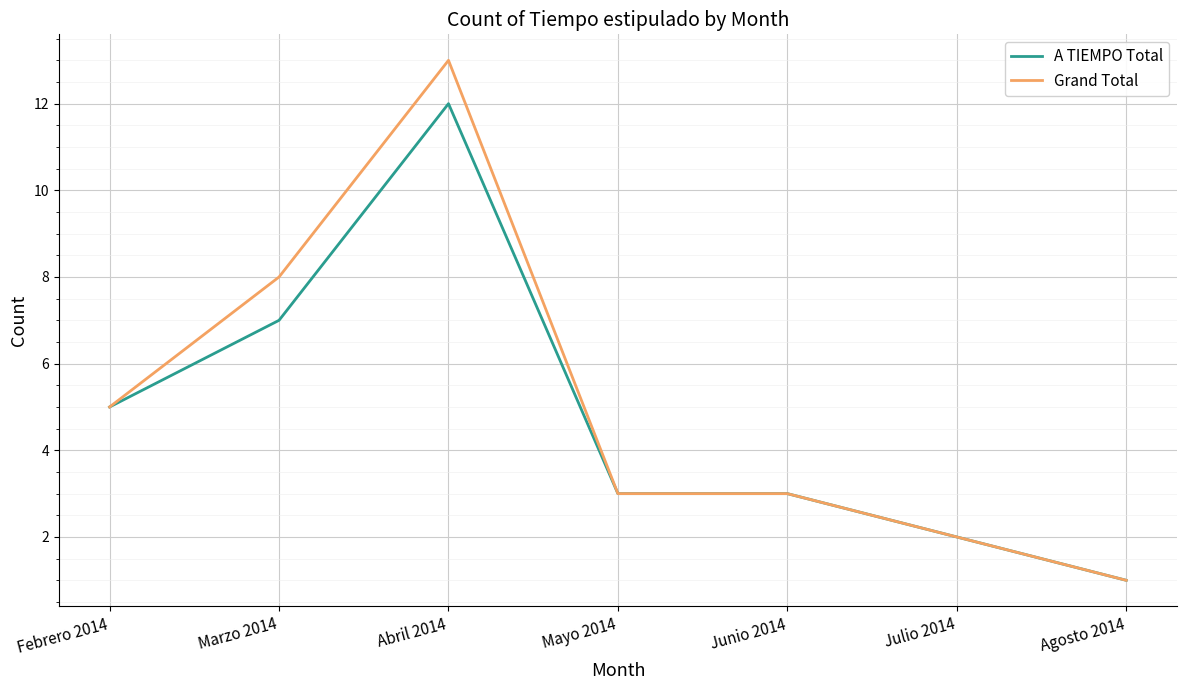

The value of Grand Total at Junio 2014 is 5. True or false?

False